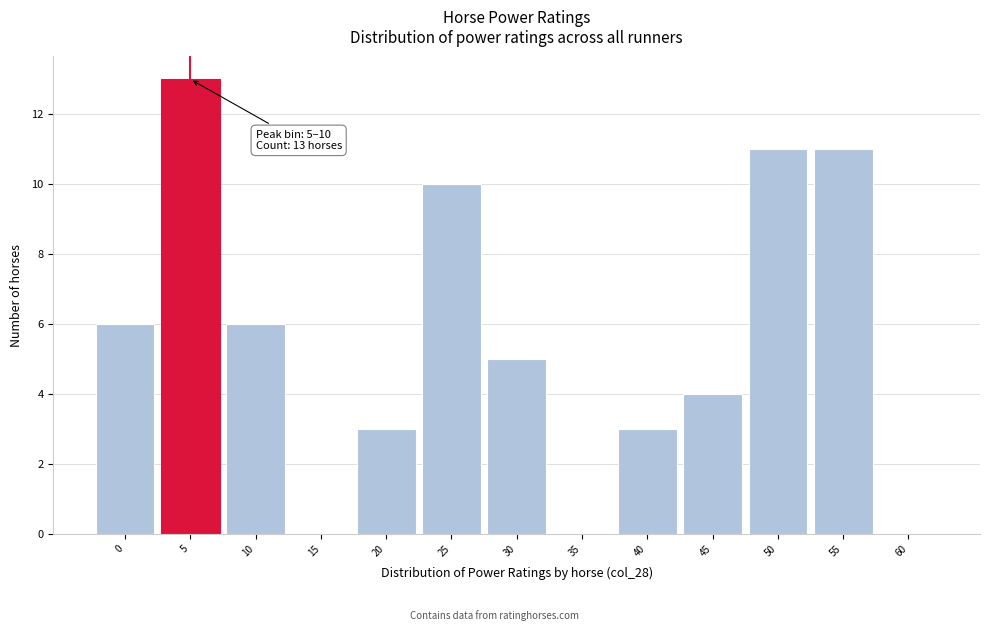

Reading right to left, extract all data points from this chart.

60=0	55=11	50=11	45=4	40=3	35=0	30=5	25=10	20=3	15=0	10=6	5=13	0=6